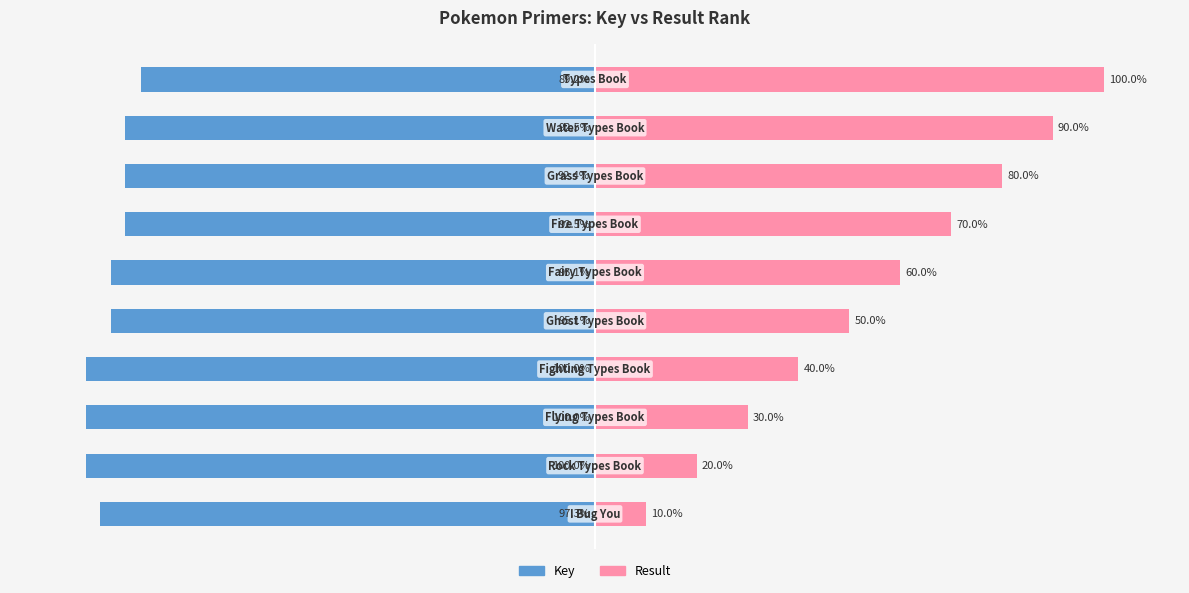

The Result series shows 58.3 at 9. True or false?

False